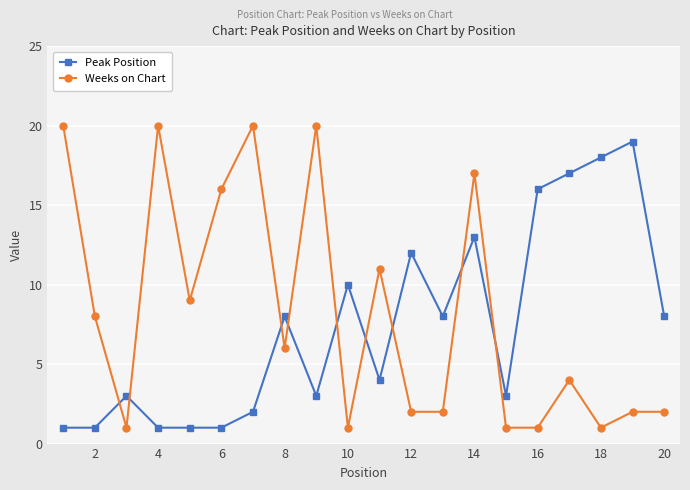

Rank the series by their maximum value, from lowest to highest.

Peak Position, Weeks on Chart